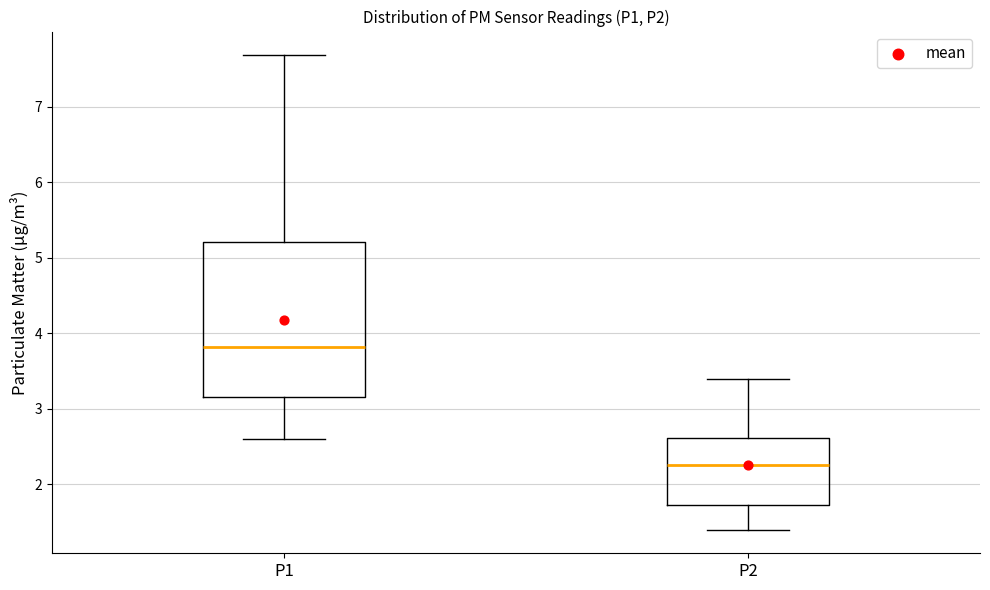

Reading left to right, transcribe this box plot: for each box, give where its median line is, the range the box spans, and where its two whiskers end, as read against the y-axis. The values are not printed on the chart, so give them approximately, as read against the axis.

P1: median 3.8, box 3.2 to 5.2, whiskers 2.6 to 7.7
P2: median 2.3, box 1.7 to 2.6, whiskers 1.4 to 3.4